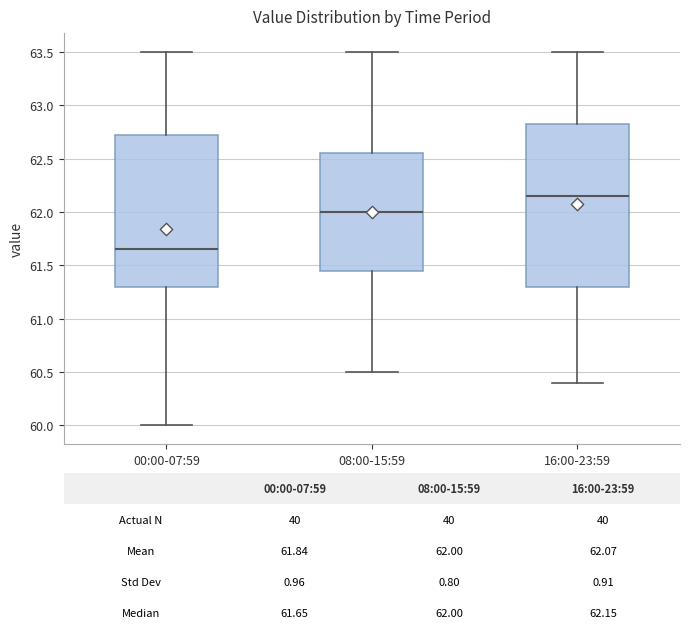

Which box is the tallest, from its lower edge to its upper edge?

16:00-23:59